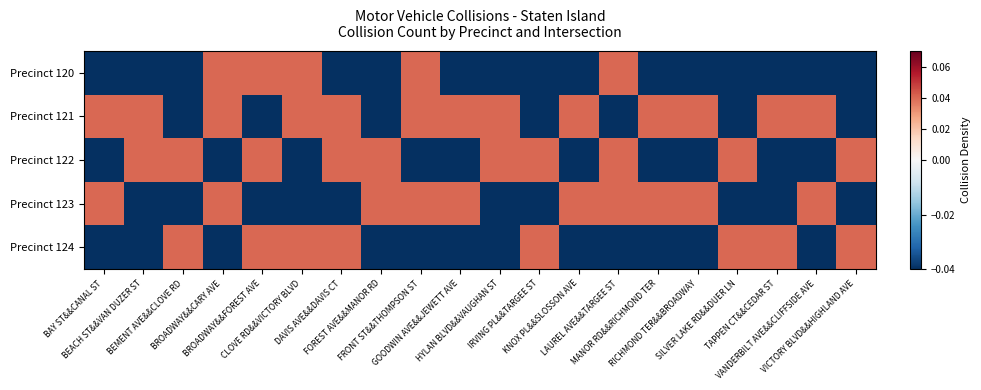

Reading left to right, list all the values displayed in this chart.

Precinct 120: BAY ST&&CANAL ST=-0.0	BEACH ST&&VAN DUZER ST=-0.0	BEMENT AVE&&CLOVE RD=-0.0	BROADWAY&&CARY AVE=0.0	BROADWAY&&FOREST AVE=0.0	CLOVE RD&&VICTORY BLVD=0.0	DAVIS AVE&&DAVIS CT=-0.0	FOREST AVE&&MANOR RD=-0.0	FRONT ST&&THOMPSON ST=0.0	GOODWIN AVE&&JEWETT AVE=-0.0	HYLAN BLVD&&VAUGHAN ST=-0.0	IRVING PL&&TARGEE ST=-0.0	KNOX PL&&SLOSSON AVE=-0.0	LAUREL AVE&&TARGEE ST=0.0	MANOR RD&&RICHMOND TER=-0.0	RICHMOND TER&&BROADWAY=-0.0	SILVER LAKE RD&&DUER LN=-0.0	TAPPEN CT&&CEDAR ST=-0.0	VANDERBILT AVE&&CLIFFSIDE AVE=-0.0	VICTORY BLVD&&HIGHLAND AVE=-0.0
Precinct 121: BAY ST&&CANAL ST=0.0	BEACH ST&&VAN DUZER ST=0.0	BEMENT AVE&&CLOVE RD=-0.0	BROADWAY&&CARY AVE=0.0	BROADWAY&&FOREST AVE=-0.0	CLOVE RD&&VICTORY BLVD=0.0	DAVIS AVE&&DAVIS CT=0.0	FOREST AVE&&MANOR RD=-0.0	FRONT ST&&THOMPSON ST=0.0	GOODWIN AVE&&JEWETT AVE=0.0	HYLAN BLVD&&VAUGHAN ST=0.0	IRVING PL&&TARGEE ST=-0.0	KNOX PL&&SLOSSON AVE=0.0	LAUREL AVE&&TARGEE ST=-0.0	MANOR RD&&RICHMOND TER=0.0	RICHMOND TER&&BROADWAY=0.0	SILVER LAKE RD&&DUER LN=-0.0	TAPPEN CT&&CEDAR ST=0.0	VANDERBILT AVE&&CLIFFSIDE AVE=0.0	VICTORY BLVD&&HIGHLAND AVE=-0.0
Precinct 122: BAY ST&&CANAL ST=-0.0	BEACH ST&&VAN DUZER ST=0.0	BEMENT AVE&&CLOVE RD=0.0	BROADWAY&&CARY AVE=-0.0	BROADWAY&&FOREST AVE=0.0	CLOVE RD&&VICTORY BLVD=-0.0	DAVIS AVE&&DAVIS CT=0.0	FOREST AVE&&MANOR RD=0.0	FRONT ST&&THOMPSON ST=-0.0	GOODWIN AVE&&JEWETT AVE=-0.0	HYLAN BLVD&&VAUGHAN ST=0.0	IRVING PL&&TARGEE ST=0.0	KNOX PL&&SLOSSON AVE=-0.0	LAUREL AVE&&TARGEE ST=0.0	MANOR RD&&RICHMOND TER=-0.0	RICHMOND TER&&BROADWAY=-0.0	SILVER LAKE RD&&DUER LN=0.0	TAPPEN CT&&CEDAR ST=-0.0	VANDERBILT AVE&&CLIFFSIDE AVE=-0.0	VICTORY BLVD&&HIGHLAND AVE=0.0
Precinct 123: BAY ST&&CANAL ST=0.0	BEACH ST&&VAN DUZER ST=-0.0	BEMENT AVE&&CLOVE RD=-0.0	BROADWAY&&CARY AVE=0.0	BROADWAY&&FOREST AVE=-0.0	CLOVE RD&&VICTORY BLVD=-0.0	DAVIS AVE&&DAVIS CT=-0.0	FOREST AVE&&MANOR RD=0.0	FRONT ST&&THOMPSON ST=0.0	GOODWIN AVE&&JEWETT AVE=0.0	HYLAN BLVD&&VAUGHAN ST=-0.0	IRVING PL&&TARGEE ST=-0.0	KNOX PL&&SLOSSON AVE=0.0	LAUREL AVE&&TARGEE ST=0.0	MANOR RD&&RICHMOND TER=0.0	RICHMOND TER&&BROADWAY=0.0	SILVER LAKE RD&&DUER LN=-0.0	TAPPEN CT&&CEDAR ST=-0.0	VANDERBILT AVE&&CLIFFSIDE AVE=0.0	VICTORY BLVD&&HIGHLAND AVE=-0.0
Precinct 124: BAY ST&&CANAL ST=-0.0	BEACH ST&&VAN DUZER ST=-0.0	BEMENT AVE&&CLOVE RD=0.0	BROADWAY&&CARY AVE=-0.0	BROADWAY&&FOREST AVE=0.0	CLOVE RD&&VICTORY BLVD=0.0	DAVIS AVE&&DAVIS CT=0.0	FOREST AVE&&MANOR RD=-0.0	FRONT ST&&THOMPSON ST=-0.0	GOODWIN AVE&&JEWETT AVE=-0.0	HYLAN BLVD&&VAUGHAN ST=-0.0	IRVING PL&&TARGEE ST=0.0	KNOX PL&&SLOSSON AVE=-0.0	LAUREL AVE&&TARGEE ST=-0.0	MANOR RD&&RICHMOND TER=-0.0	RICHMOND TER&&BROADWAY=-0.0	SILVER LAKE RD&&DUER LN=0.0	TAPPEN CT&&CEDAR ST=0.0	VANDERBILT AVE&&CLIFFSIDE AVE=-0.0	VICTORY BLVD&&HIGHLAND AVE=0.0